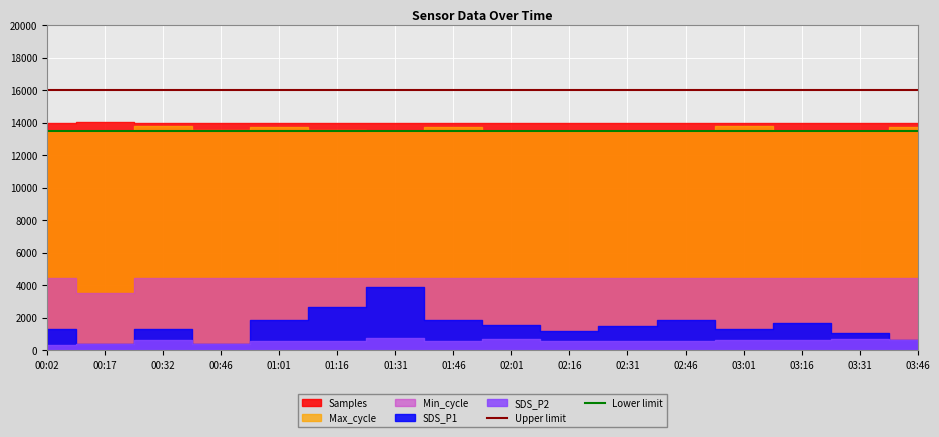

Which label corresponds to the largest value in the chart?

00:02